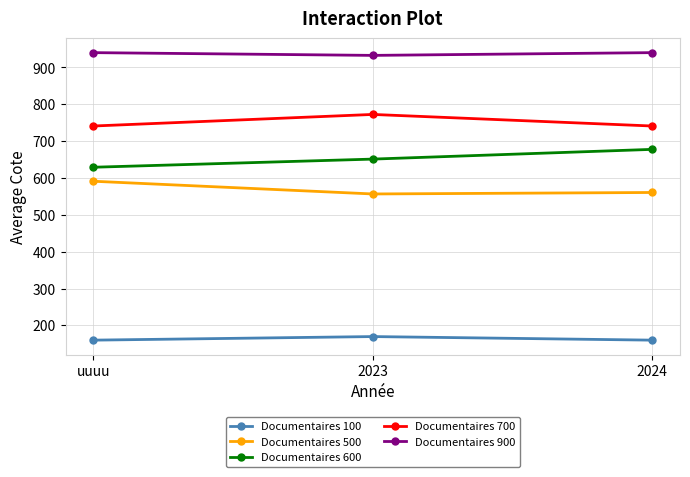

What is the label of the 2nd point from the right?

2023